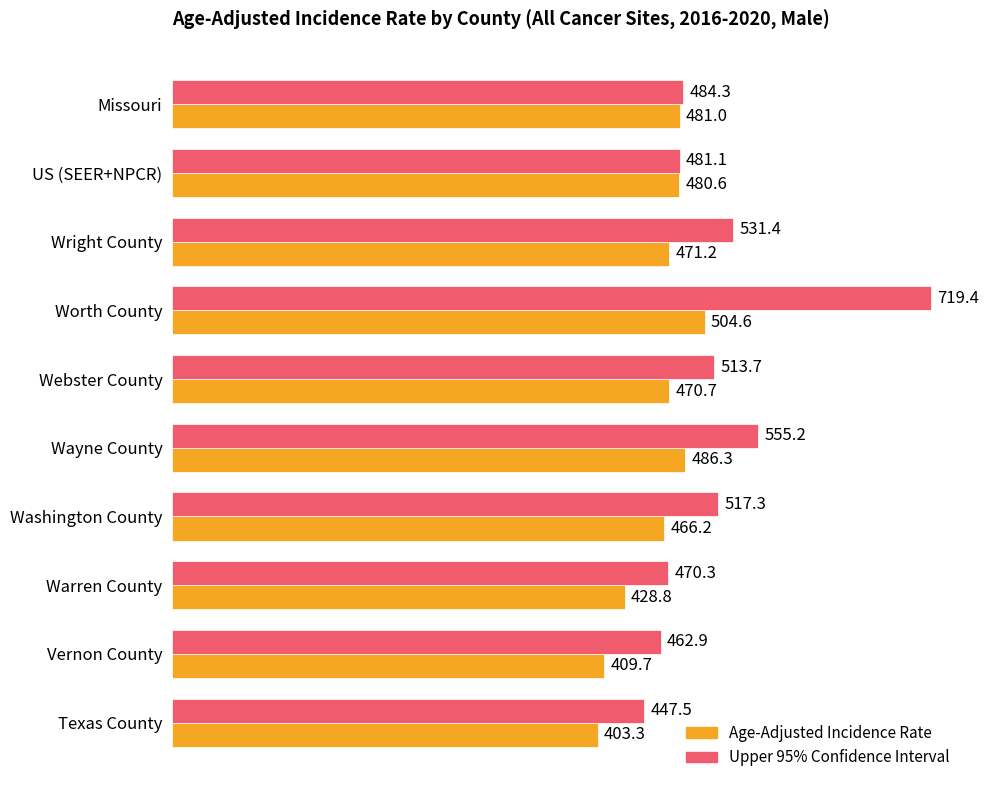

Rank the series by their maximum value, from highest to lowest.

Upper 95% Confidence Interval, Age-Adjusted Incidence Rate